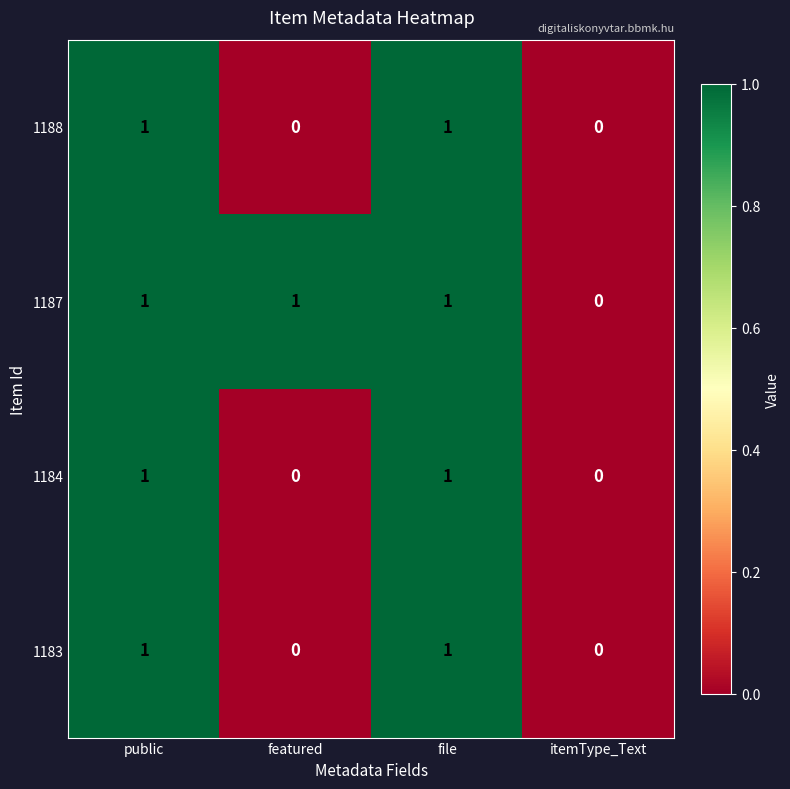

Is it true that 1184 equals 1 at file?

True